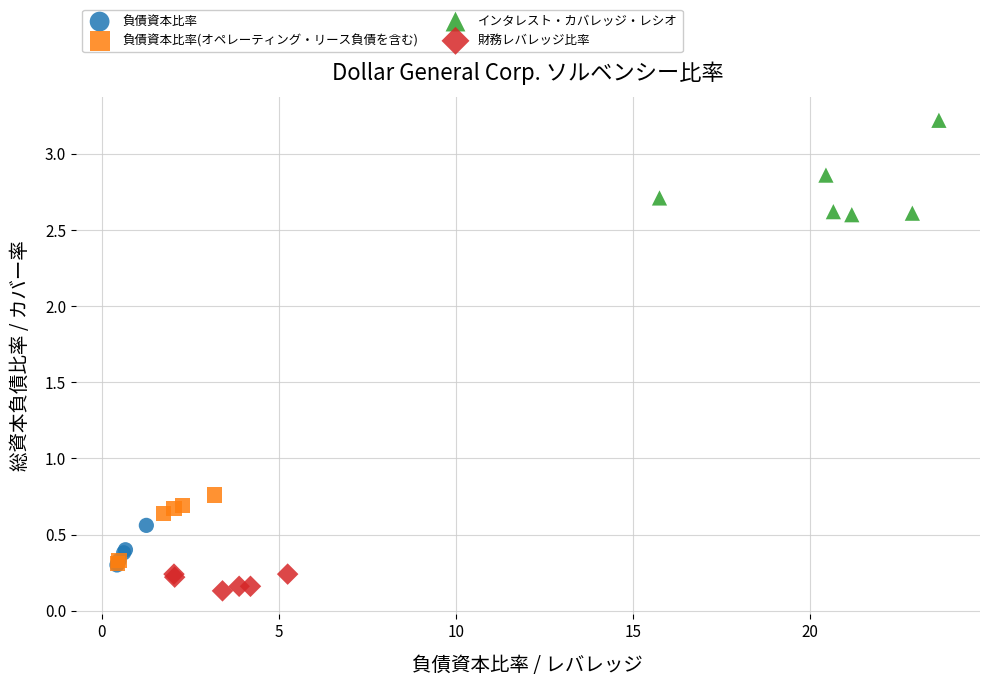

Which series contains the highest Y value?

インタレスト・カバレッジ・レシオ